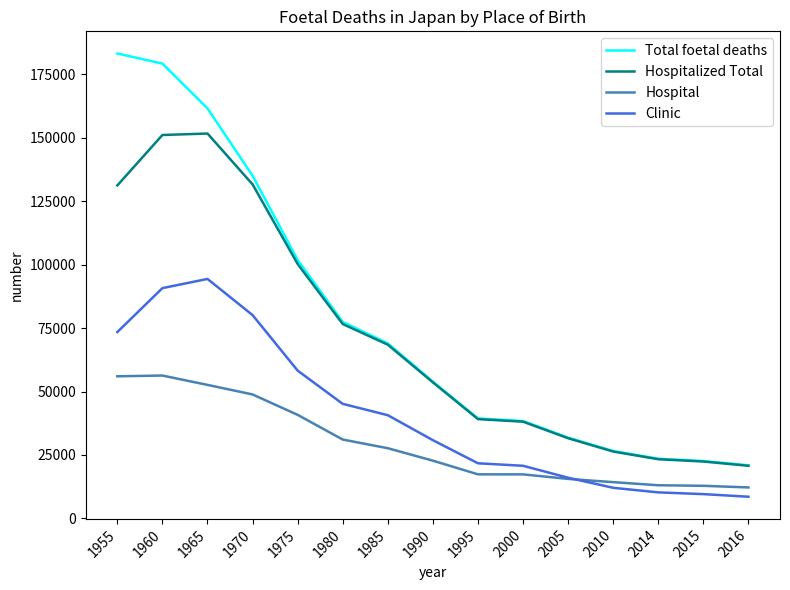

The Hospitalized Total series shows 38121 at 2000. True or false?

True